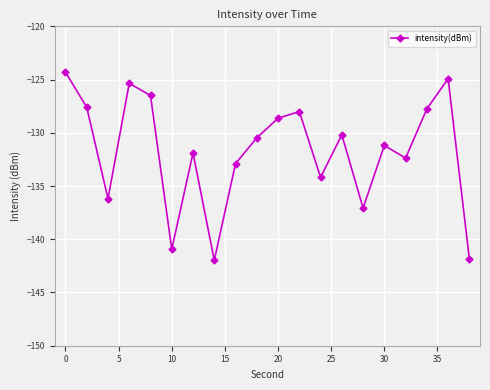

Does the chart have visible grid lines?

Yes